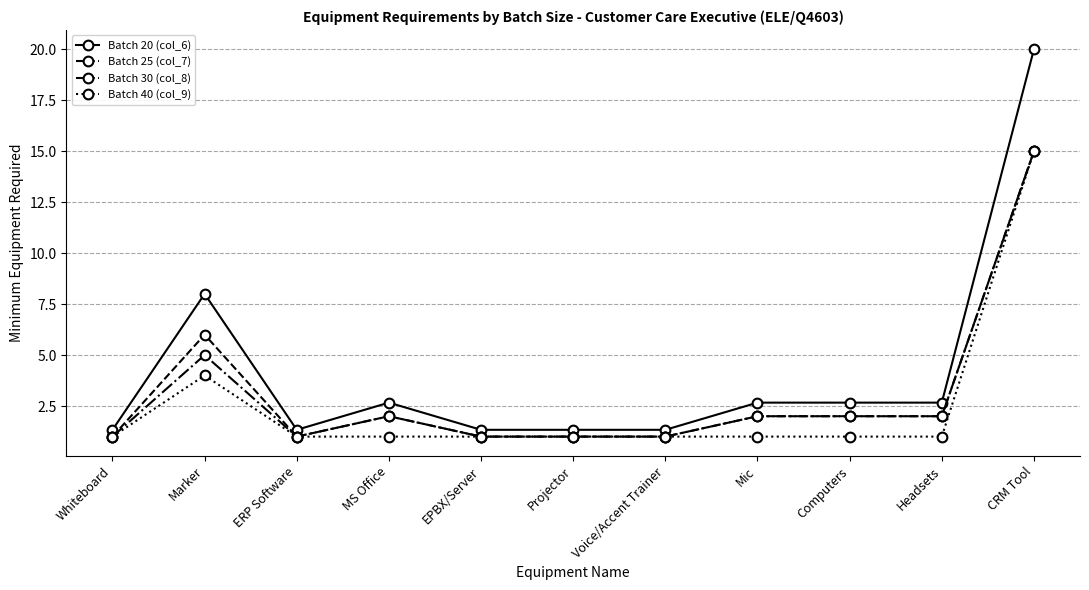

Reading right to left, list all the values displayed in this chart.

Batch 20 (col_6): CRM Tool=20.0	Headsets=2.7	Computers=2.7	Mic=2.7	Voice/Accent Trainer=1.3	Projector=1.3	EPBX/Server=1.3	MS Office=2.7	ERP Software=1.3	Marker=8.0	Whiteboard=1.3
Batch 25 (col_7): CRM Tool=15.0	Headsets=2.0	Computers=2.0	Mic=2.0	Voice/Accent Trainer=1.0	Projector=1.0	EPBX/Server=1.0	MS Office=2.0	ERP Software=1.0	Marker=6.0	Whiteboard=1.0
Batch 30 (col_8): CRM Tool=15.0	Headsets=2.0	Computers=2.0	Mic=2.0	Voice/Accent Trainer=1.0	Projector=1.0	EPBX/Server=1.0	MS Office=2.0	ERP Software=1.0	Marker=5.0	Whiteboard=1.0
Batch 40 (col_9): CRM Tool=15.0	Headsets=1.0	Computers=1.0	Mic=1.0	Voice/Accent Trainer=1.0	Projector=1.0	EPBX/Server=1.0	MS Office=1.0	ERP Software=1.0	Marker=4.0	Whiteboard=1.0